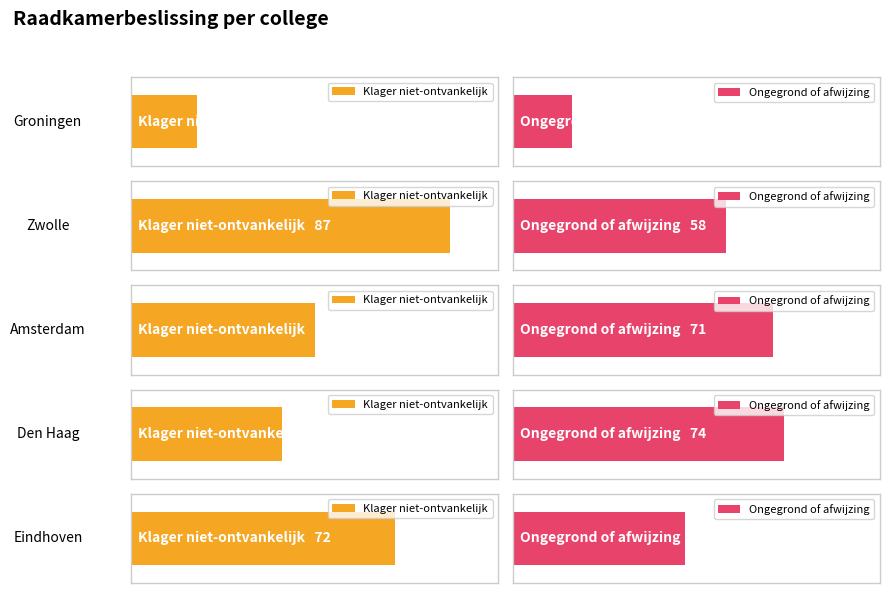

How many Klager niet-ontvankelijk values are between 41 and 72?

3